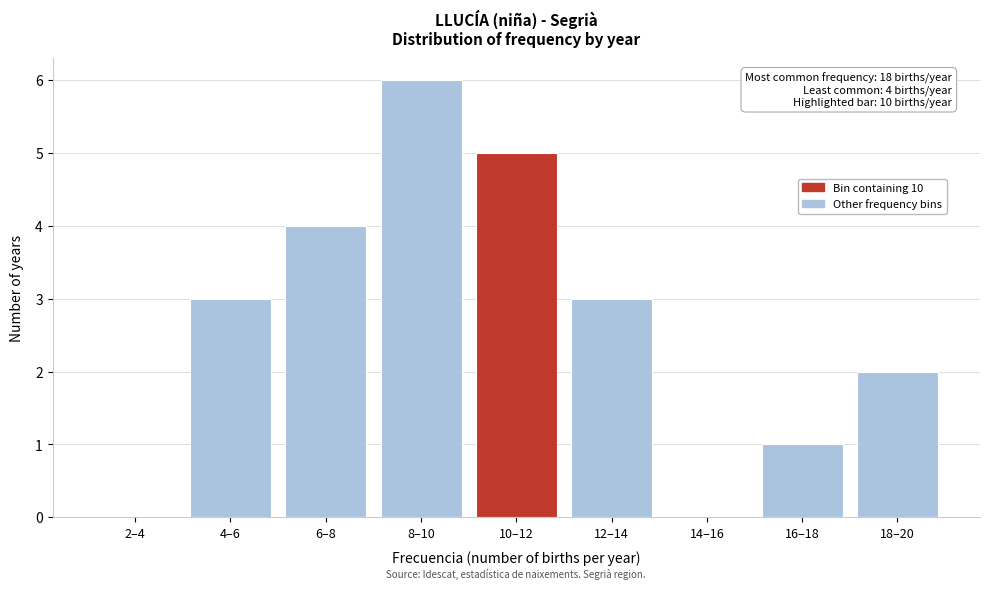

Reading left to right, extract all data points from this chart.

2–4=0	4–6=3	6–8=4	8–10=6	10–12=5	12–14=3	14–16=0	16–18=1	18–20=2